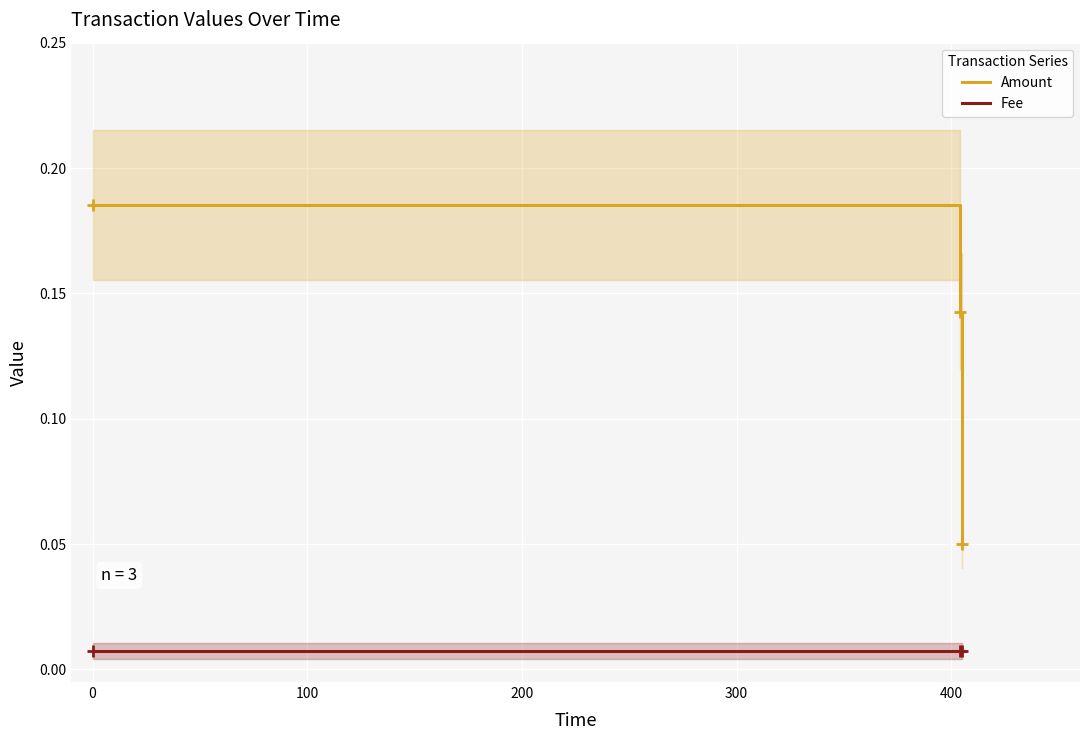

List the series in order of their peak value, highest first.

Amount, Fee